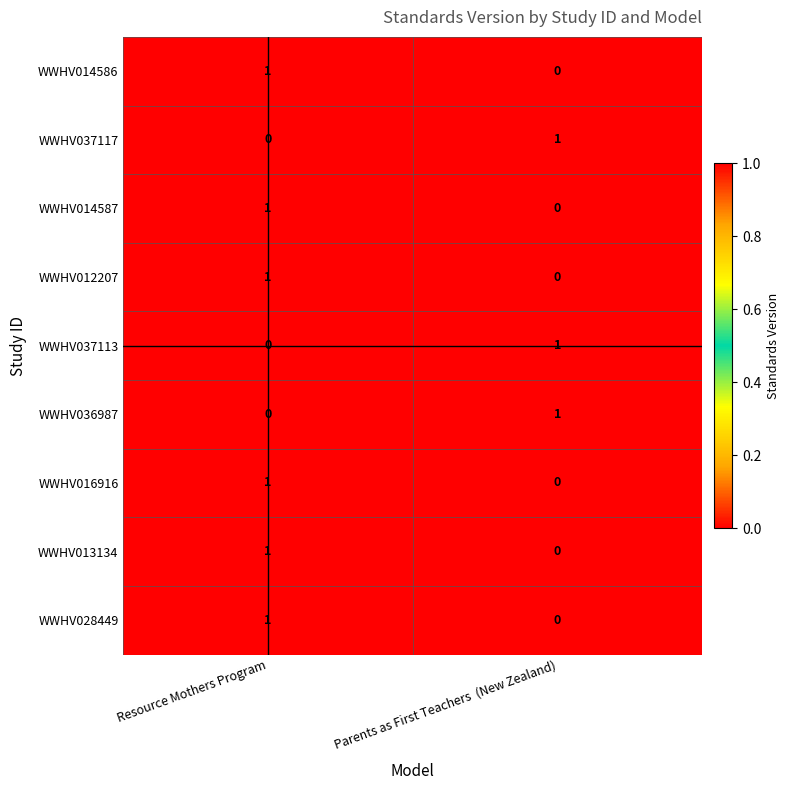

Reading left to right, what are all the values shown in this chart?

WWHV014586: Resource Mothers Program=1	Parents as First Teachers  (New Zealand)=0
WWHV037117: Resource Mothers Program=0	Parents as First Teachers  (New Zealand)=1
WWHV014587: Resource Mothers Program=1	Parents as First Teachers  (New Zealand)=0
WWHV012207: Resource Mothers Program=1	Parents as First Teachers  (New Zealand)=0
WWHV037113: Resource Mothers Program=0	Parents as First Teachers  (New Zealand)=1
WWHV036987: Resource Mothers Program=0	Parents as First Teachers  (New Zealand)=1
WWHV016916: Resource Mothers Program=1	Parents as First Teachers  (New Zealand)=0
WWHV013134: Resource Mothers Program=1	Parents as First Teachers  (New Zealand)=0
WWHV028449: Resource Mothers Program=1	Parents as First Teachers  (New Zealand)=0